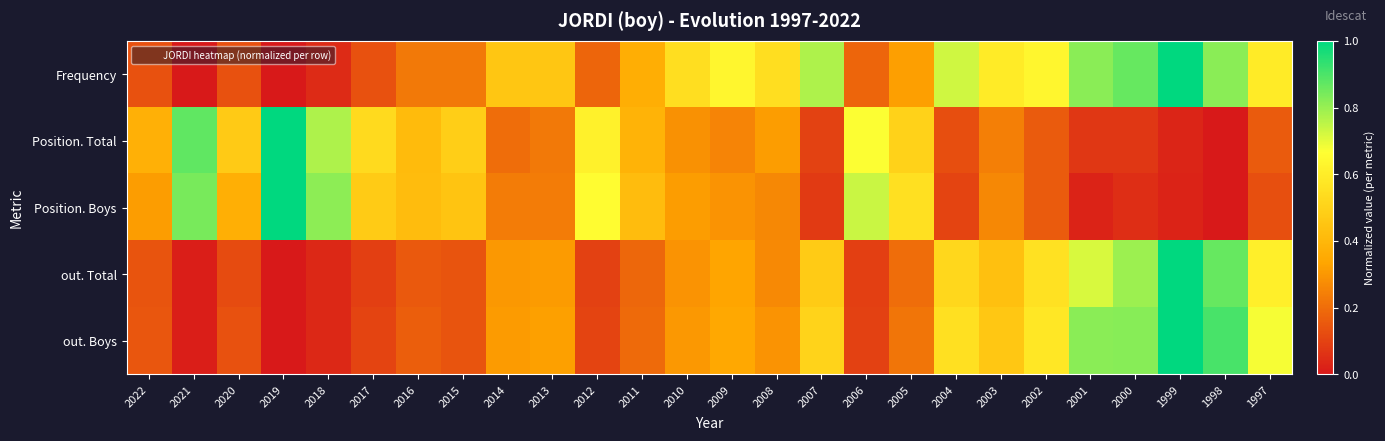

At which category does the chart reach its peak across all series?

1999